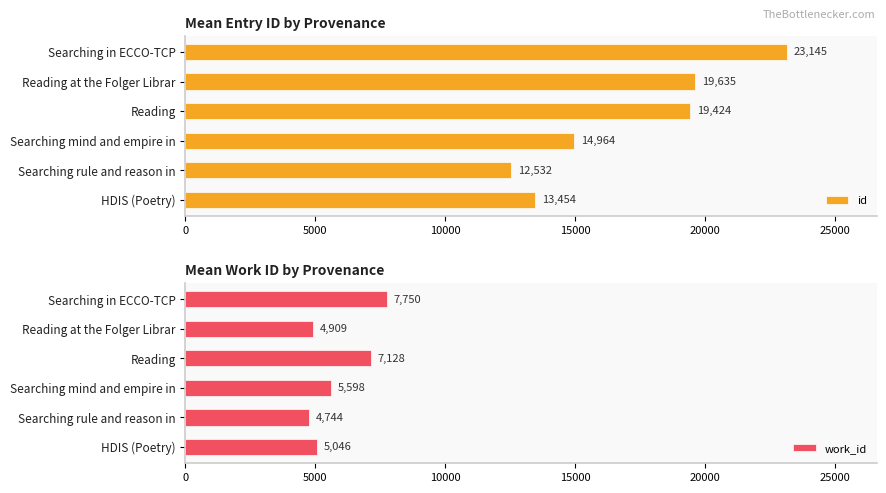

How many data points does each series have?

6